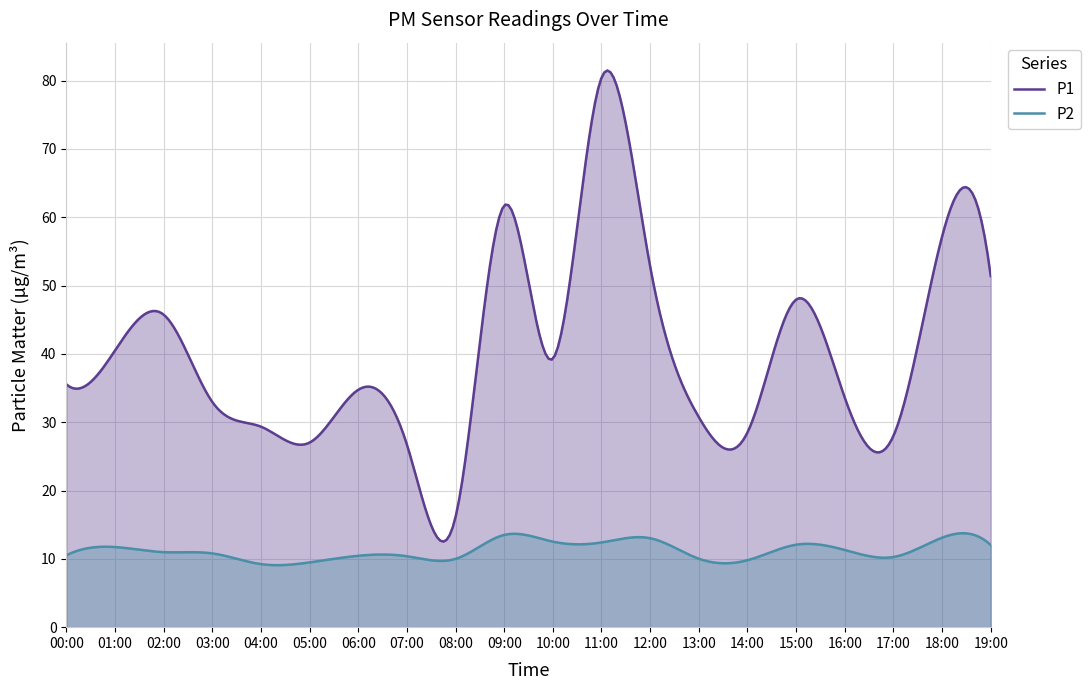

What is the value of the P2 point at the 10th from the left?

13.5